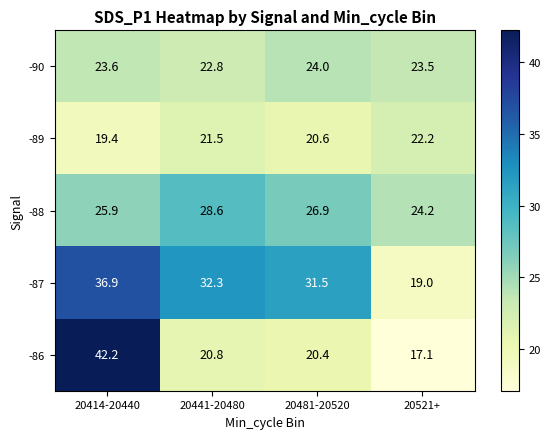

Where is -86 nearest to the value 29?

20441-20480